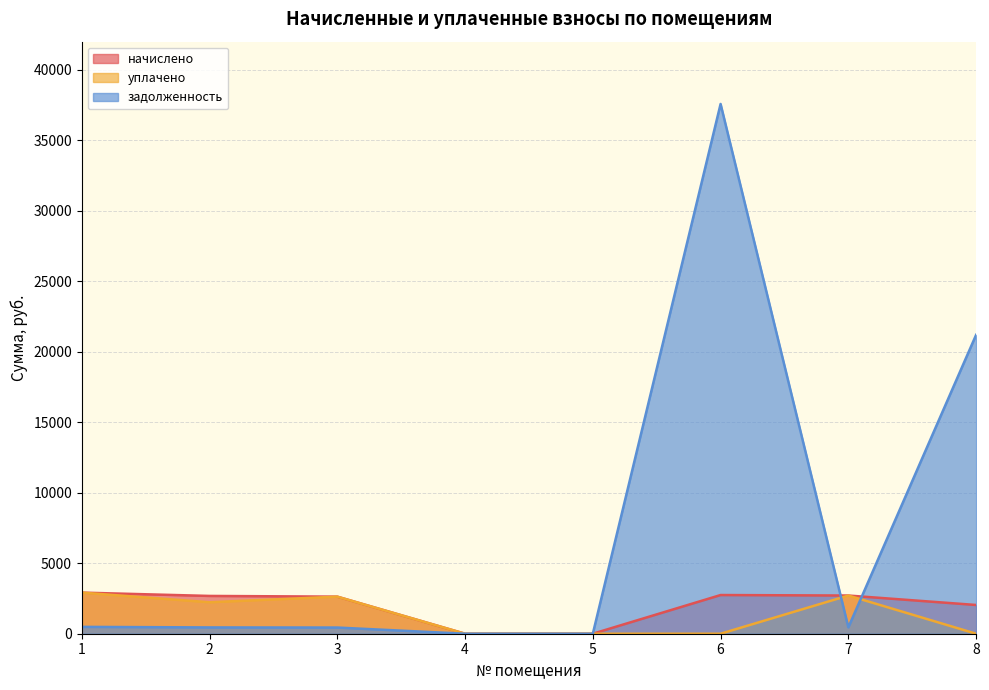

What are all the series names shown in the legend?

начислено, уплачено, задолженность